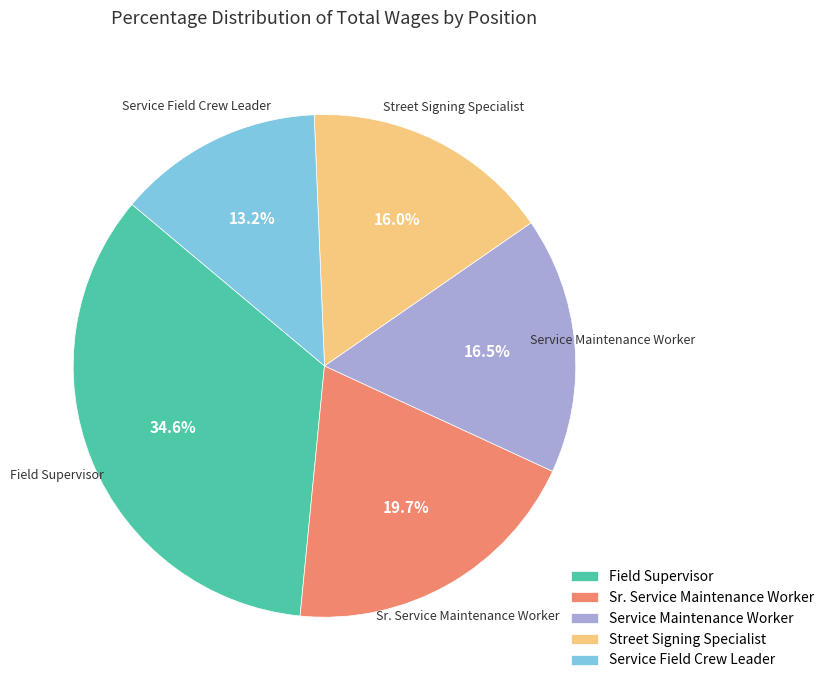

Which slice is the smallest?

Service Field Crew Leader